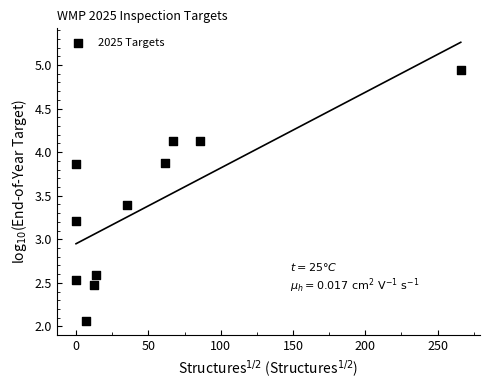

What Y value in the scatter plot is closest to 3?

3.2